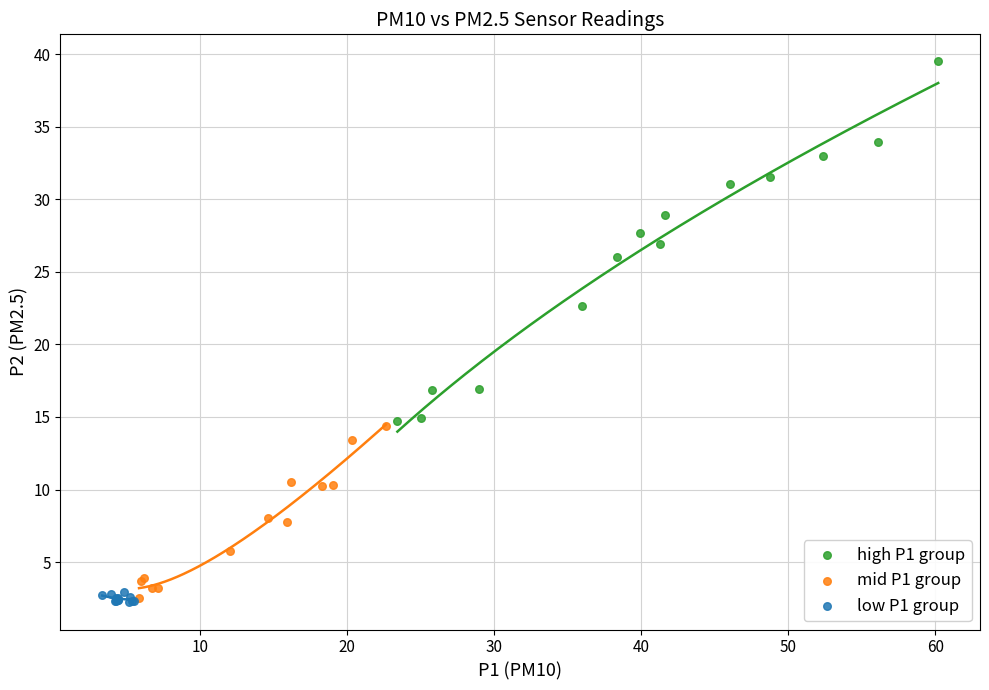

Which series contains the highest Y value?

high P1 group